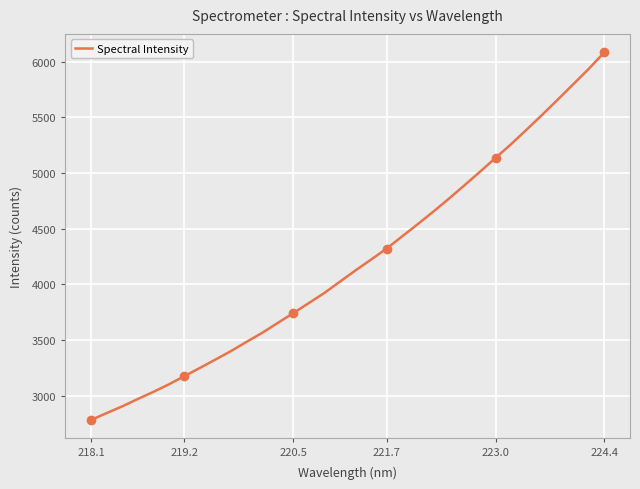

Which label corresponds to the smallest value in the chart?

218.1